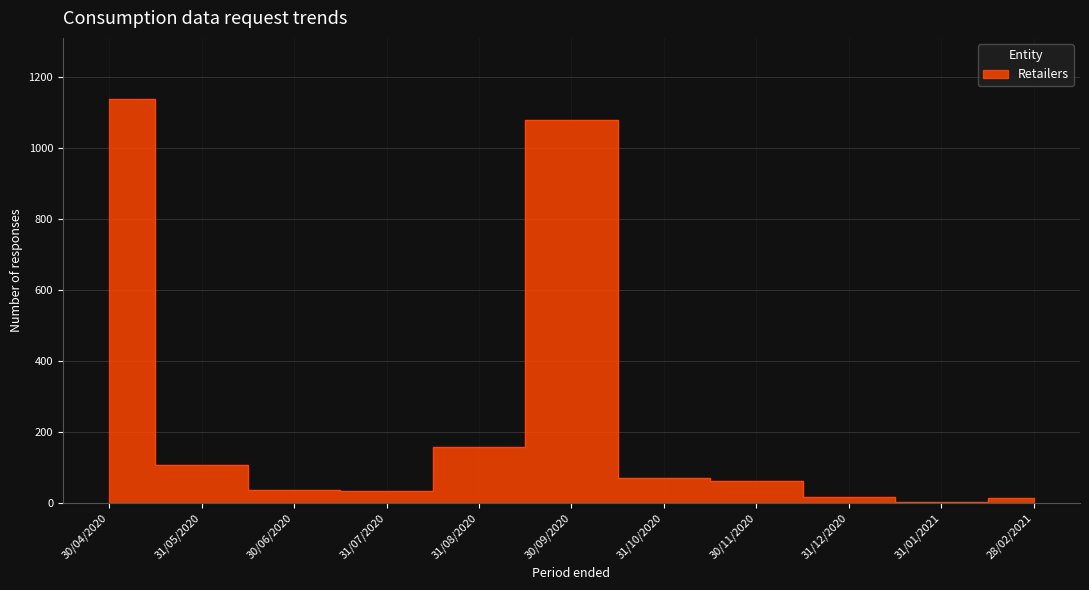

What is the difference between the values at 31/07/2020 and 31/05/2020?

71